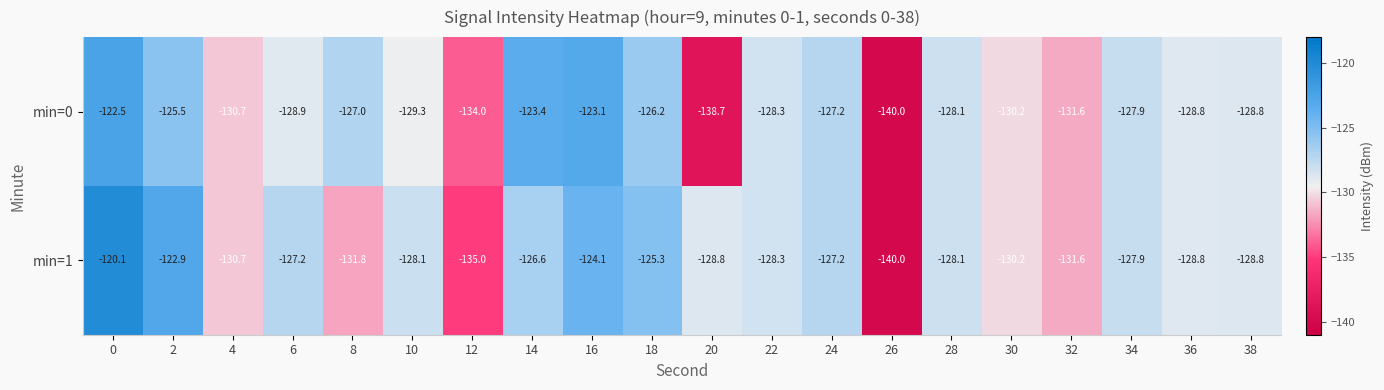

What is the difference between the maximum and minimum values in the min=0 series?

17.5